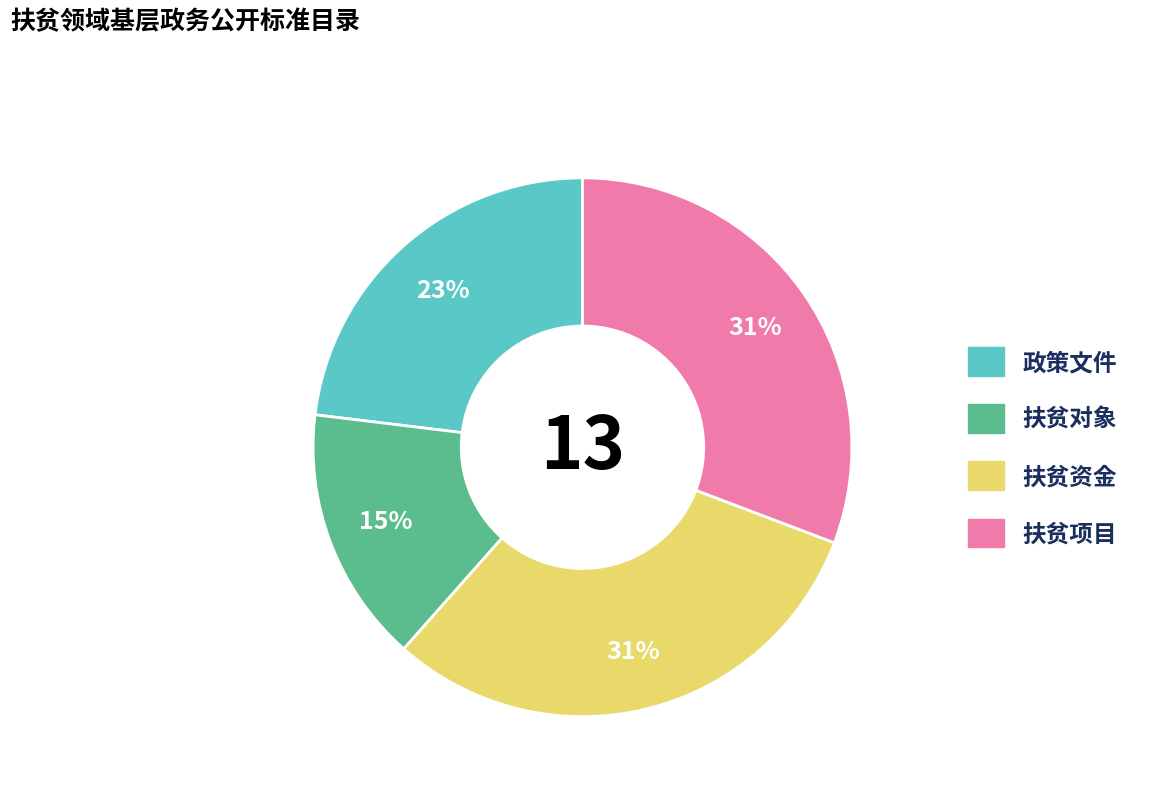

Do 政策文件 and 扶贫对象 together represent more than half of the pie?

No